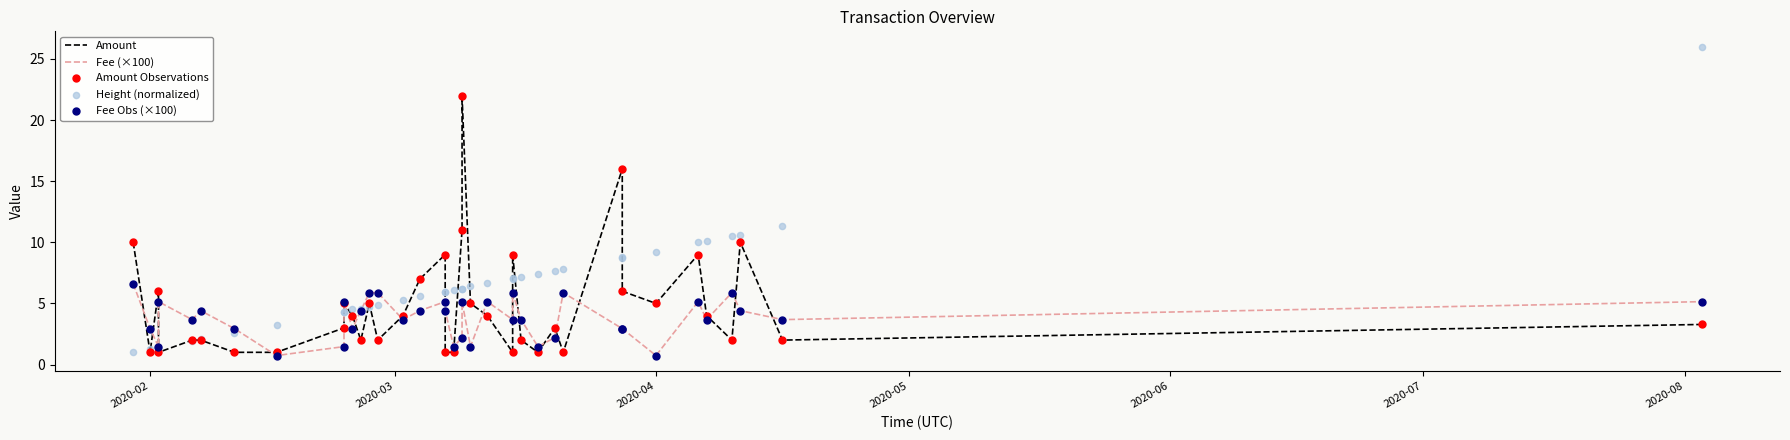

What are all the series names shown in the legend?

Amount, Fee (×100), Amount Observations, Height (normalized), Fee Obs (×100)